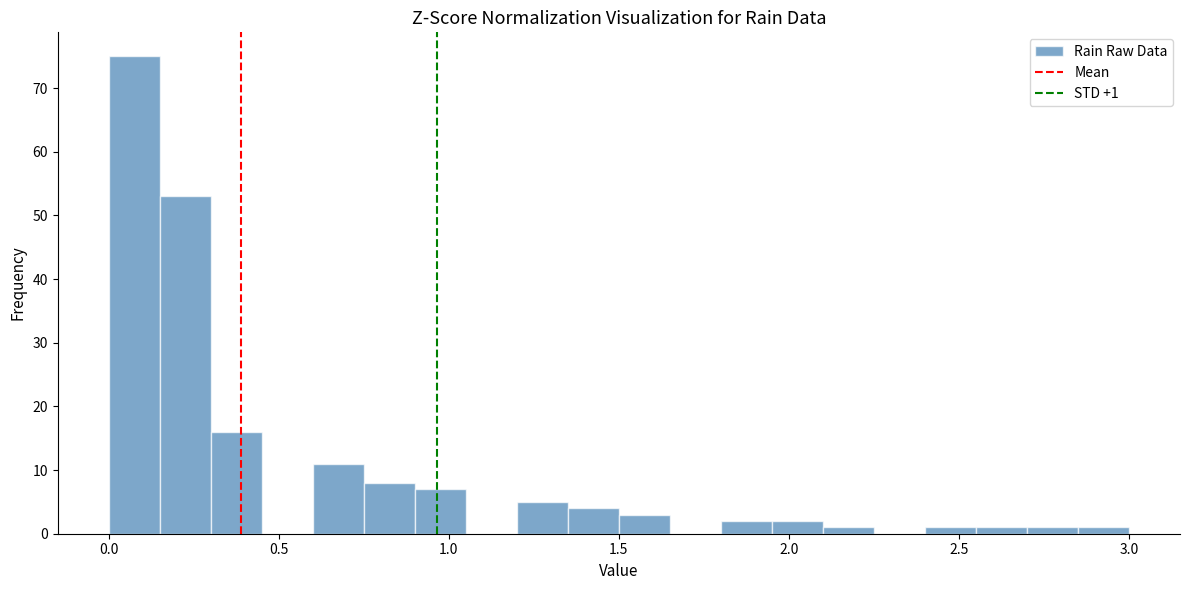

Around what value on the x-axis is the tallest bar? Give the approximate position of its centre, as read against the axis.

0.10